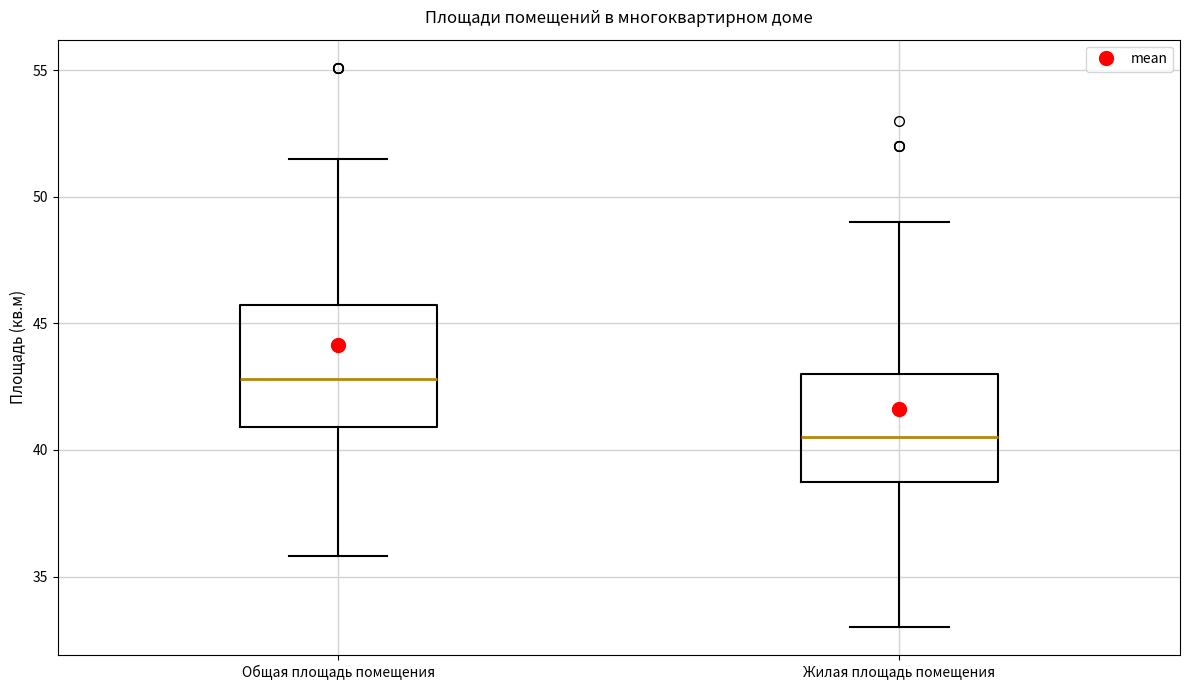

Comparing the boxes themselves (not the whiskers), which one is the tallest?

Общая площадь помещения